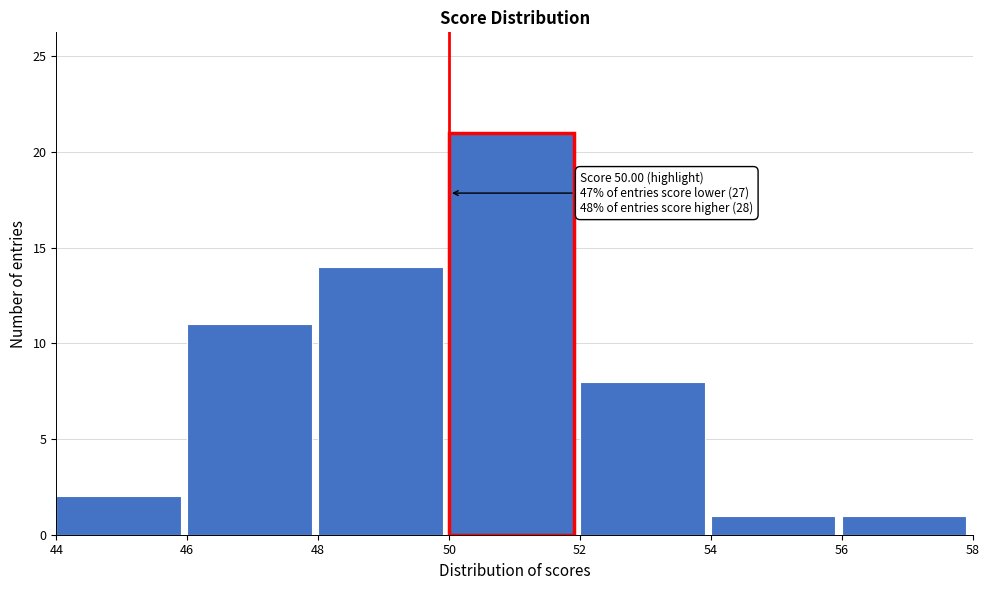

Which range on the x-axis has the tallest bar?

50 to 52